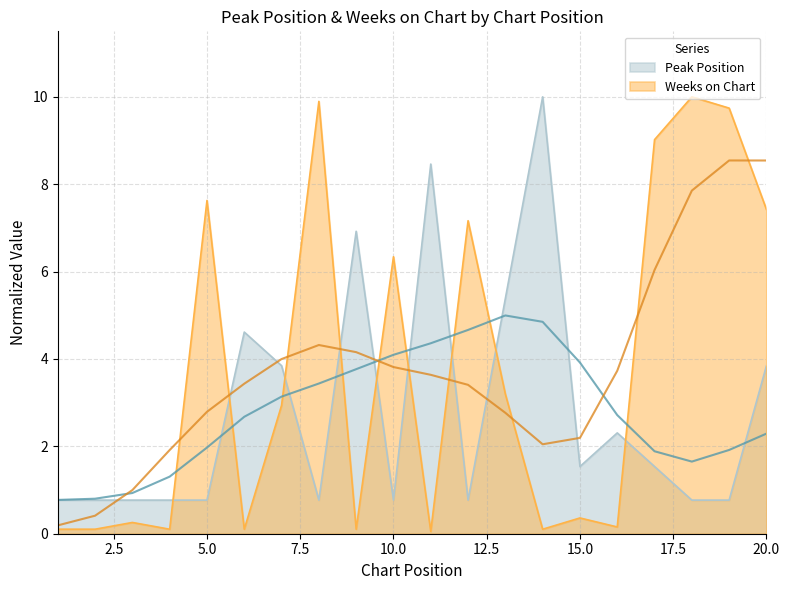

The Weeks on Chart series shows 0.1 at 1. True or false?

True